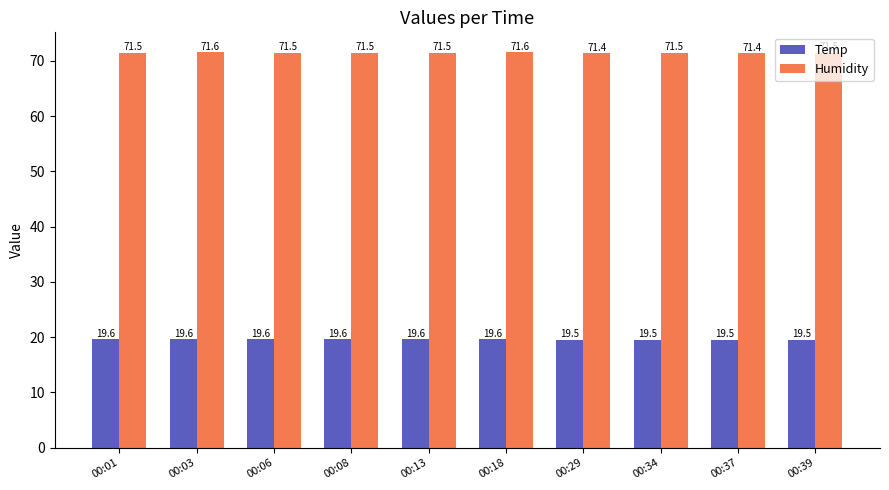

What is the average value of the Temp series?

19.6